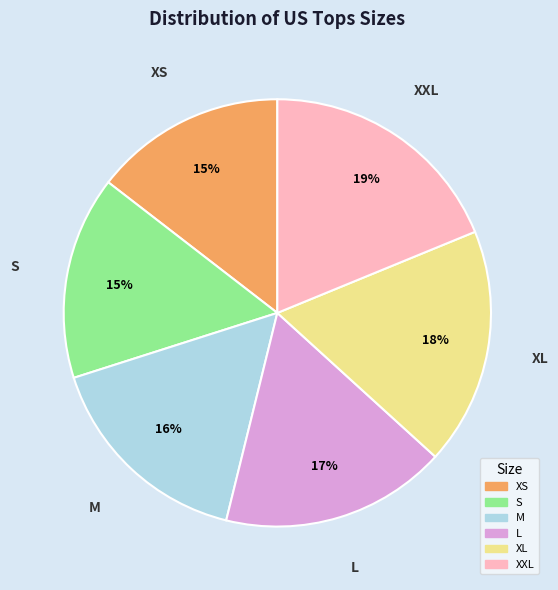

To the nearest percent, what is the average slice percentage?

17%